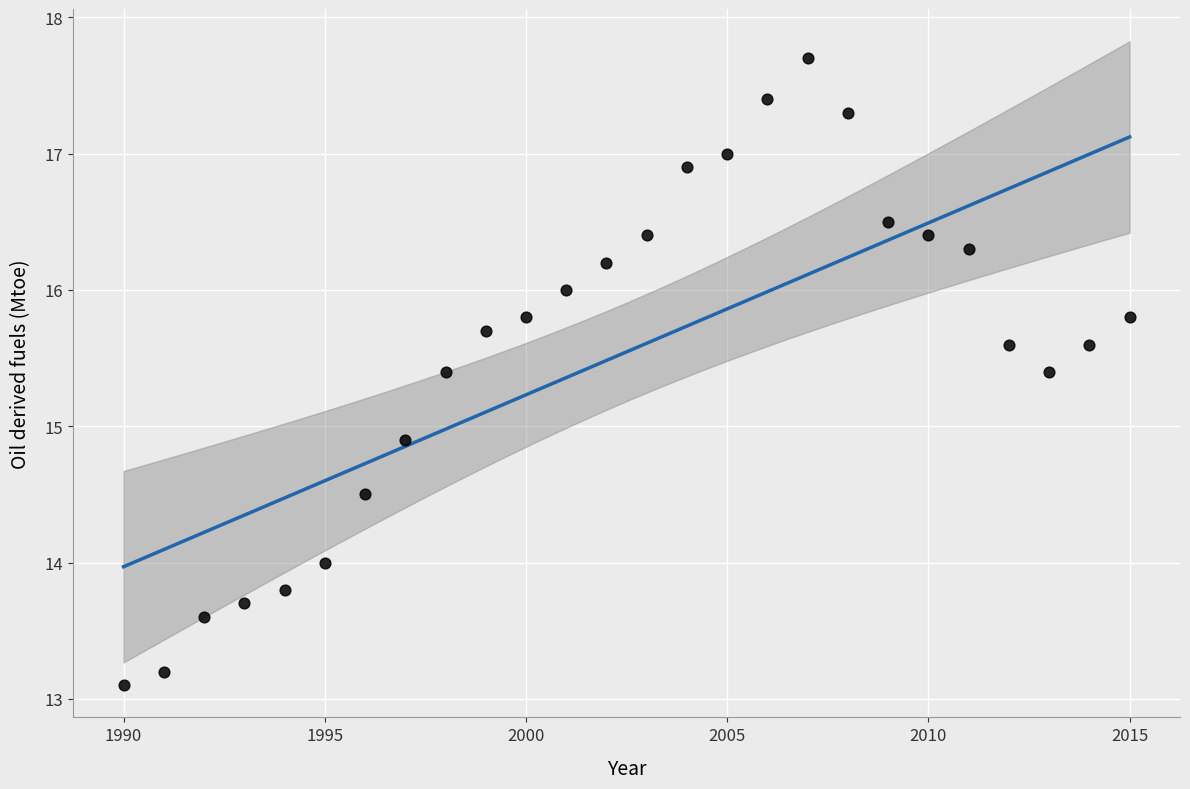

What Y value in the scatter plot is closest to 15?

14.9